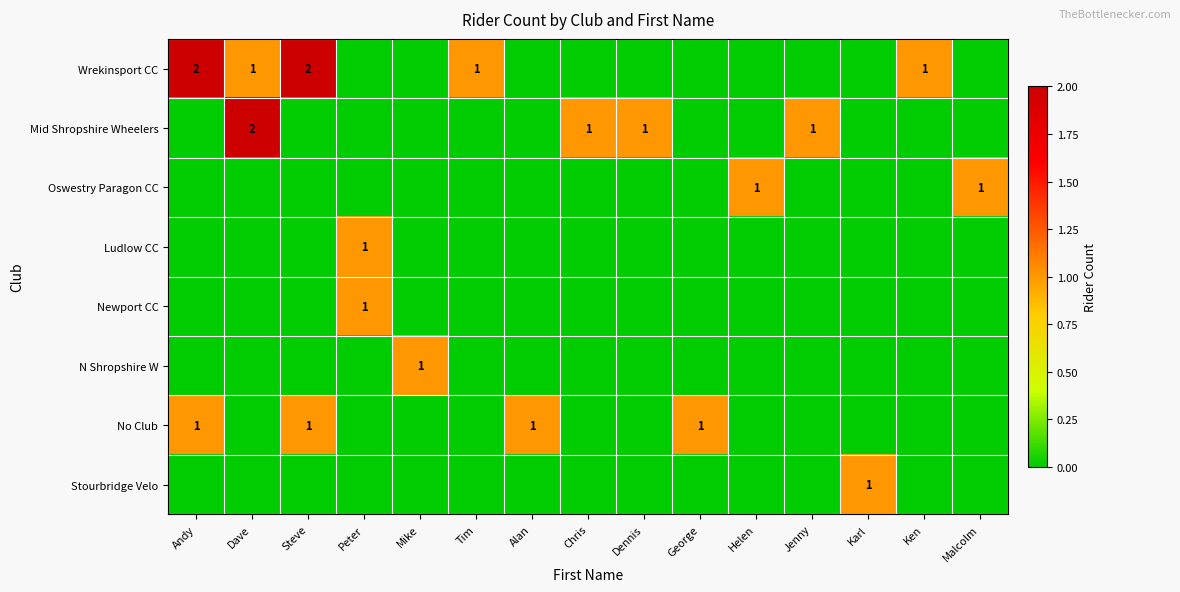

True or false: Oswestry Paragon CC has a value of 2 at Helen.

False